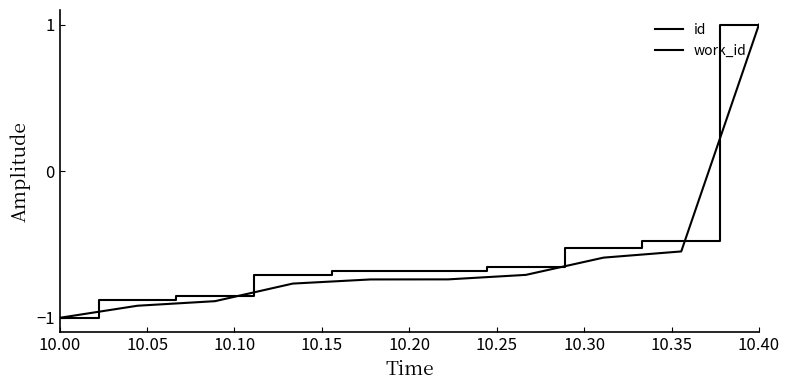

How many positive values does the id series have?

1